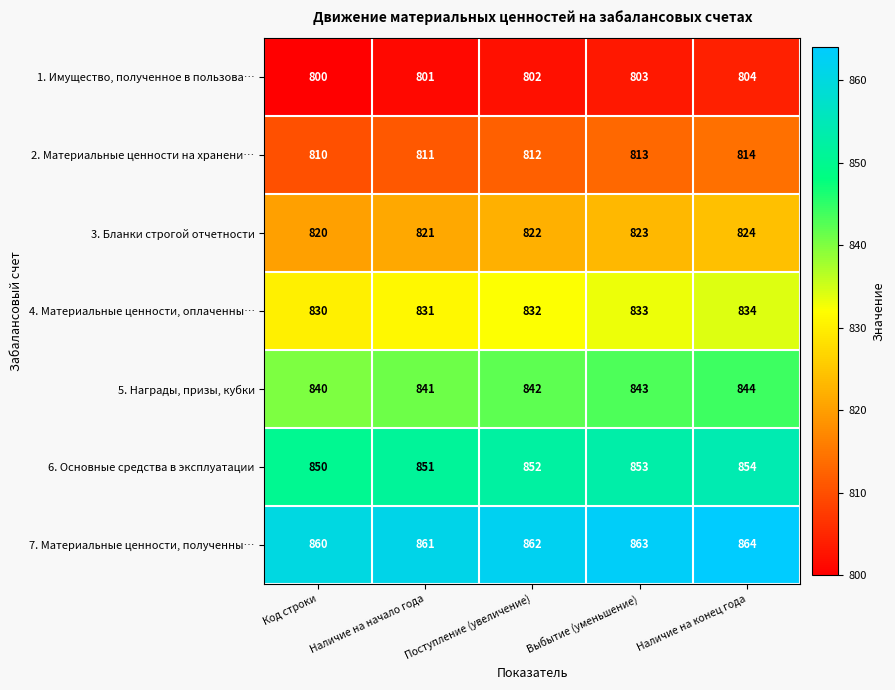

What is the smallest value displayed?

800